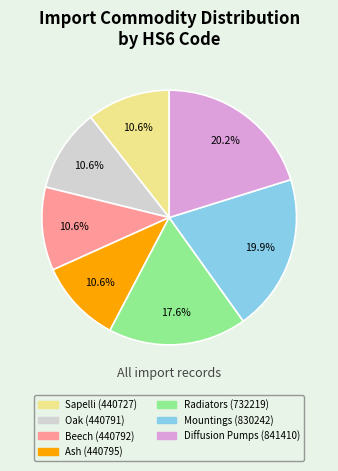

Does Beech (440792) account for over 50% of the chart?

No